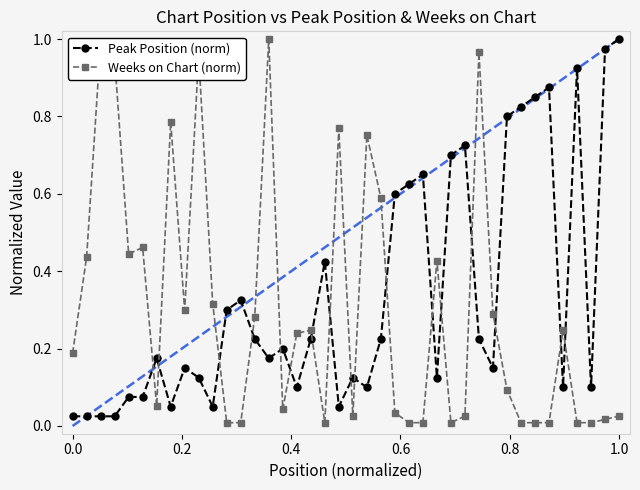

True or false: Weeks on Chart (norm) has more than 1 points higher than both neighbors.

True